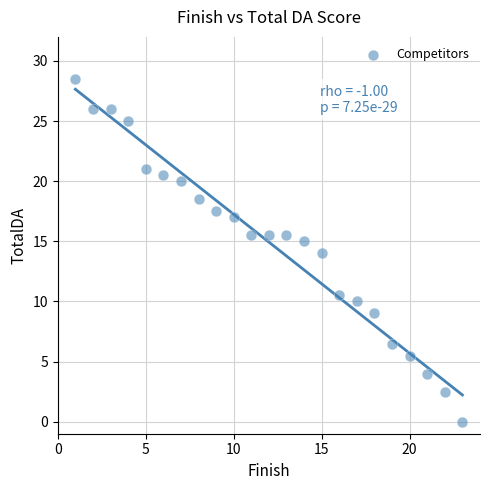

What is the range of Y values (max minus min)?

28.5